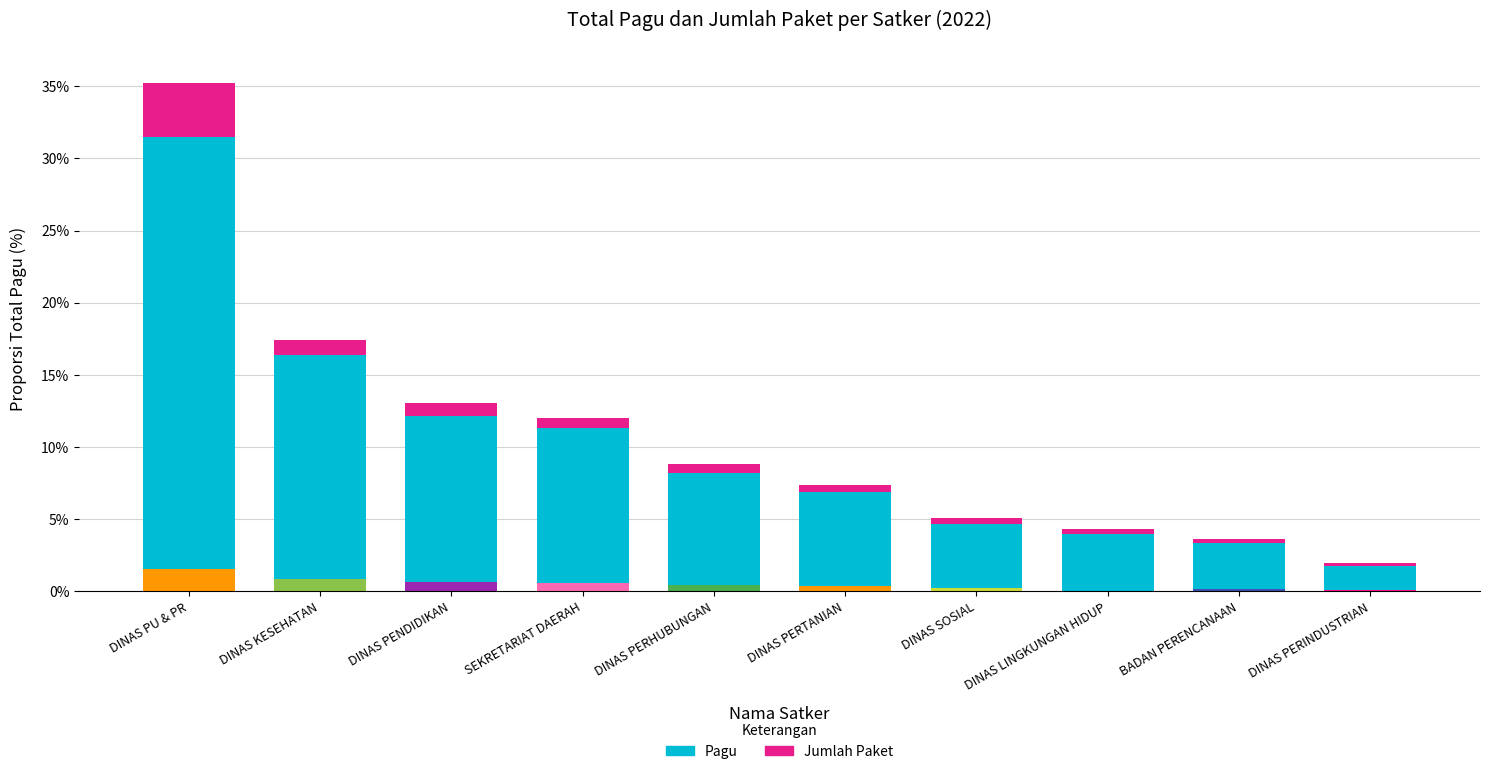

What is the sum of all Pagu values?

100.0